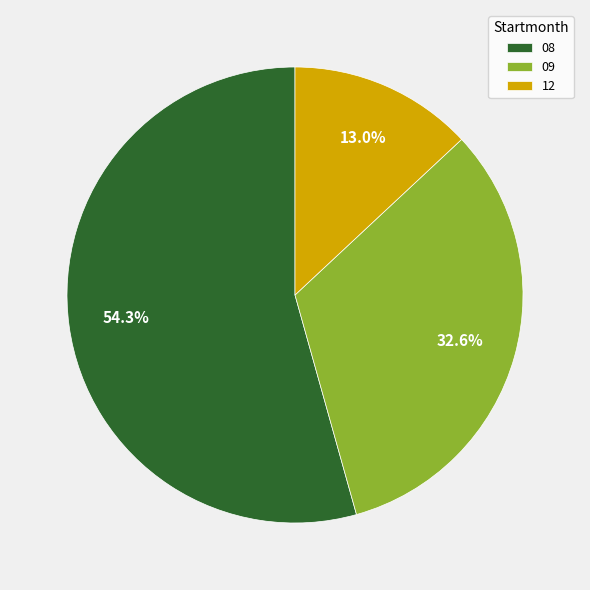

Is there a majority slice in this chart?

Yes